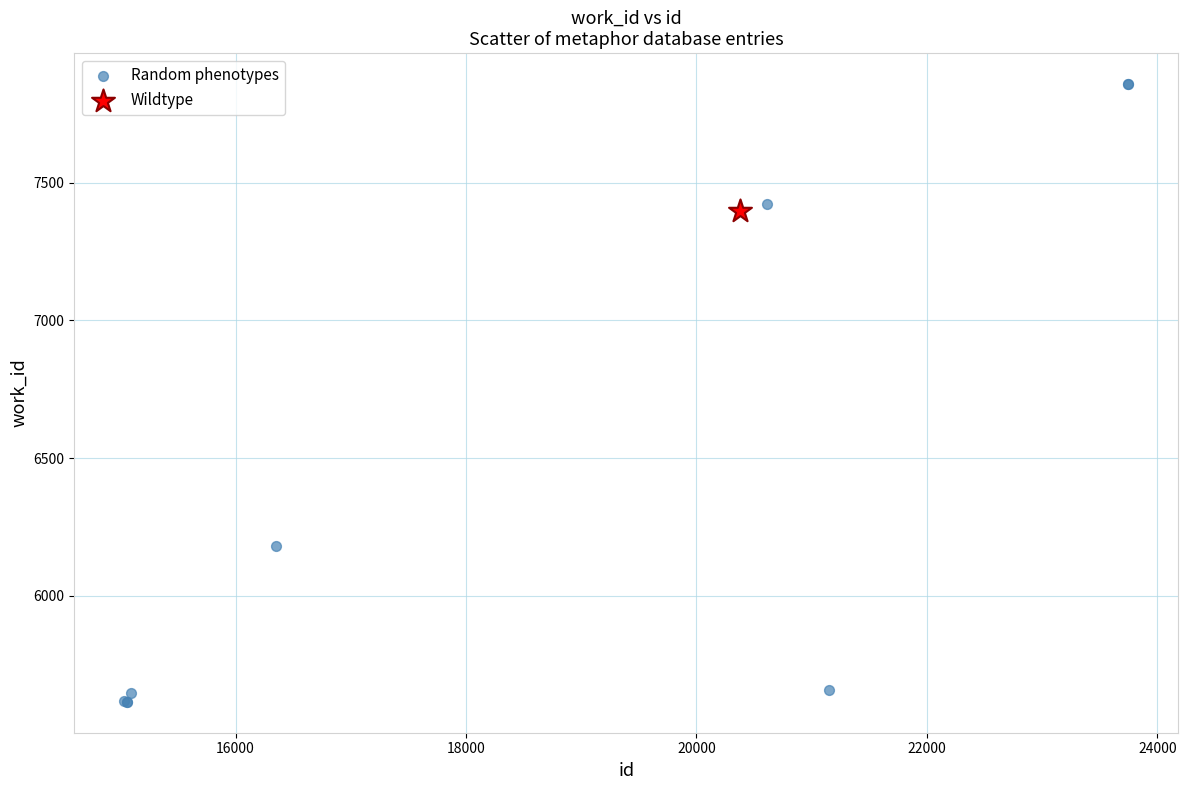

What are all the series names shown in the legend?

Random phenotypes, Wildtype